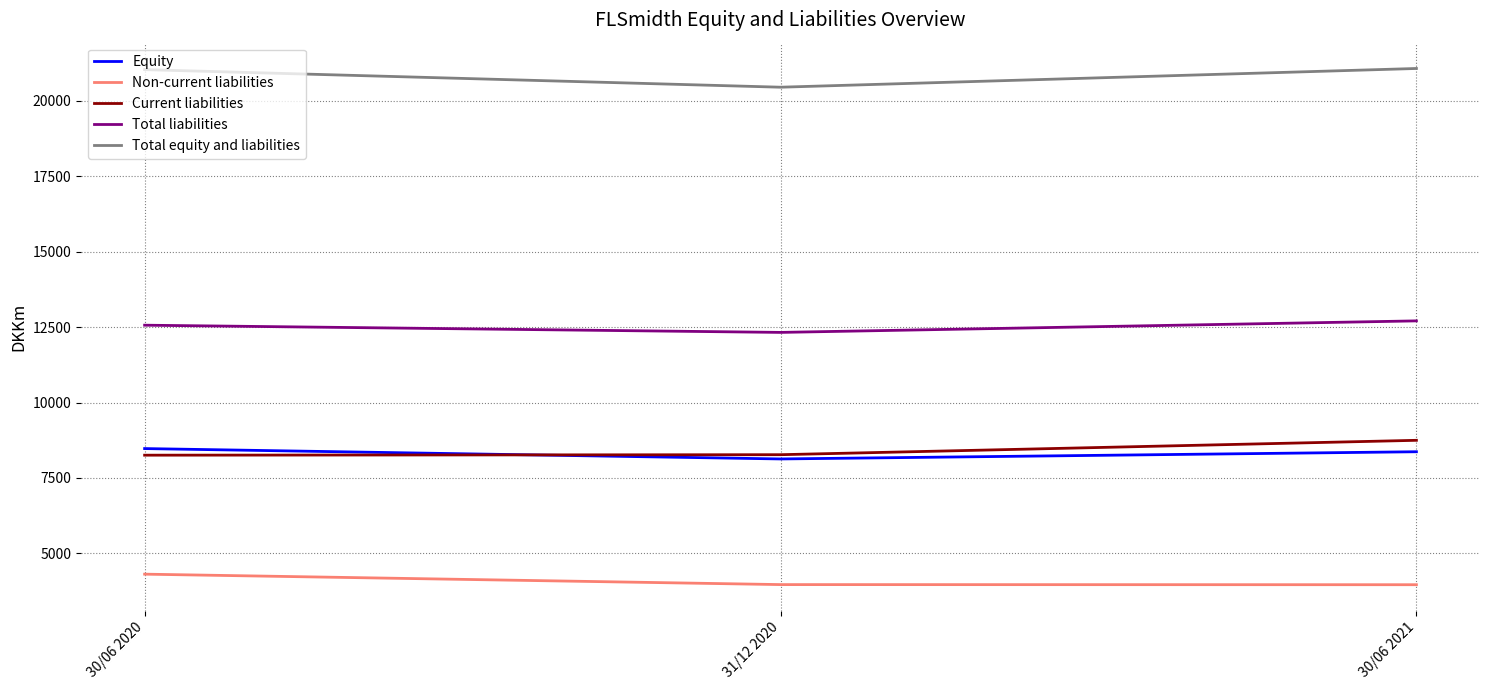

What is the maximum value for Total liabilities?

12708